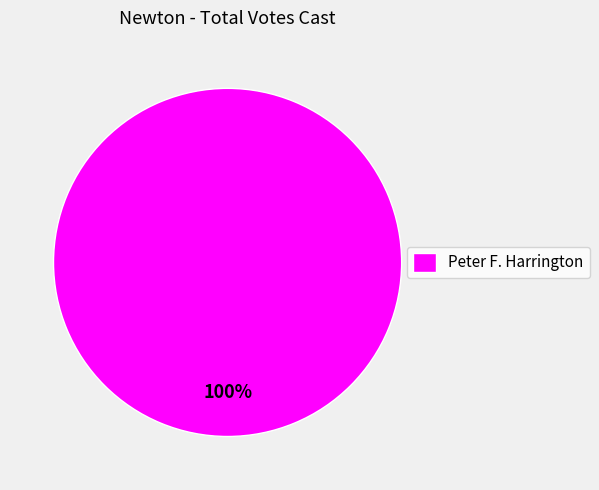

Rank the categories by value from highest to lowest.

Peter F. Harrington